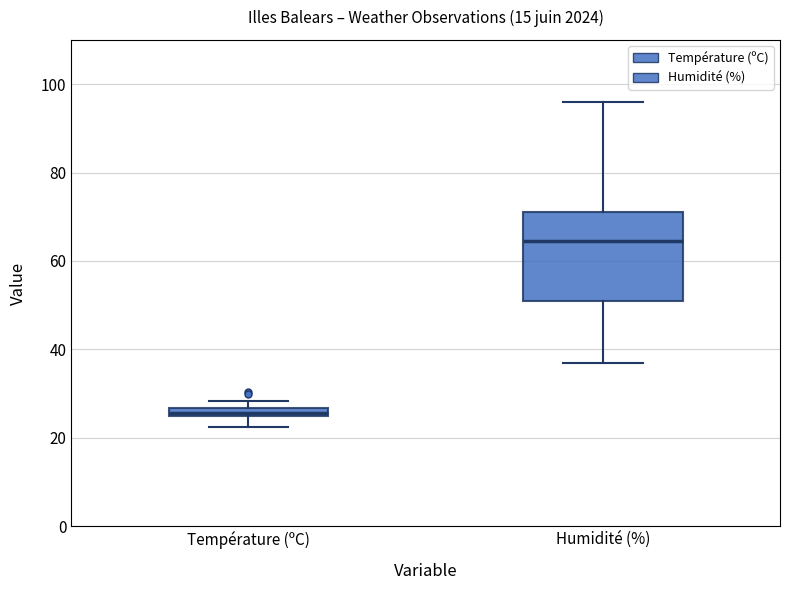

Where is the lower edge of the box for Humidité (%) on the y-axis? The values are not printed on the chart, so give them approximately, as read against the axis.

52